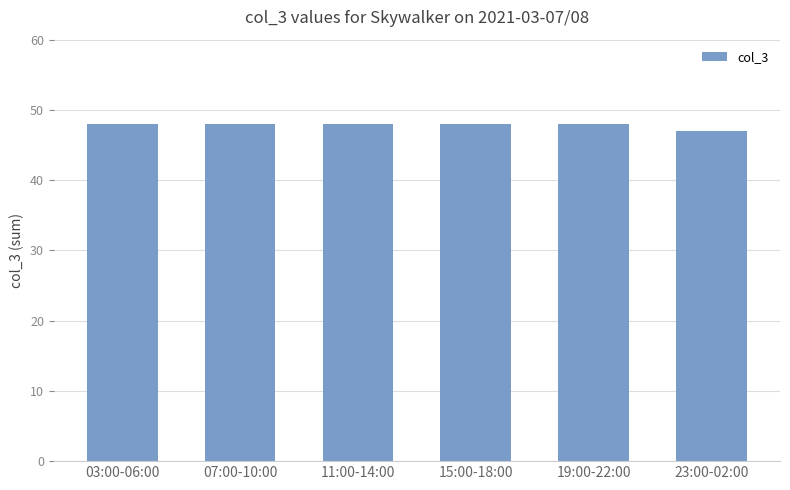

What is the ratio of the value at 11:00-14:00 to the value at 19:00-22:00?

1.0